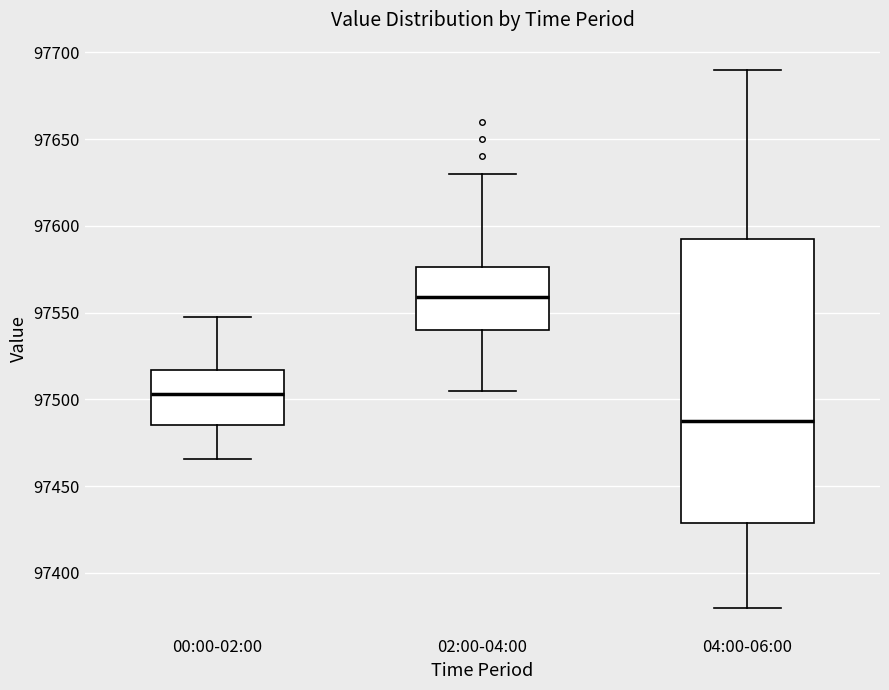

Reading left to right, transcribe this box plot: for each box, give where its median line is, the range the box spans, and where its two whiskers end, as read against the y-axis. The values are not printed on the chart, so give them approximately, as read against the axis.

00:00-02:00: median 97505, box 97485 to 97515, whiskers 97465 to 97545
02:00-04:00: median 97560, box 97540 to 97575, whiskers 97505 to 97630
04:00-06:00: median 97490, box 97430 to 97595, whiskers 97380 to 97690